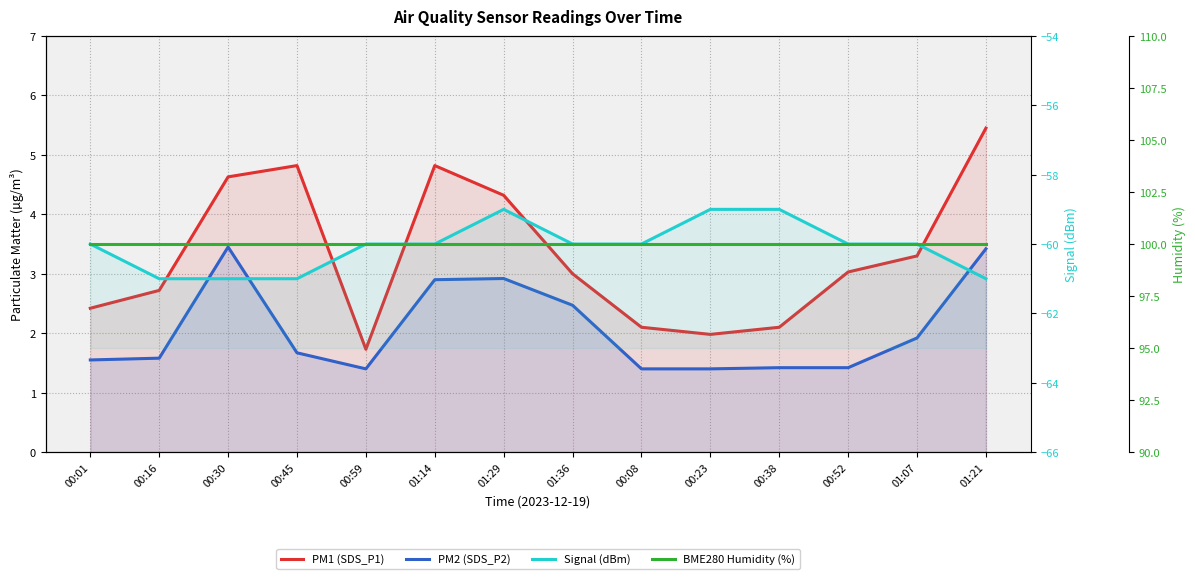

At which label is PM1 (SDS_P1) closest to 3?

01:36